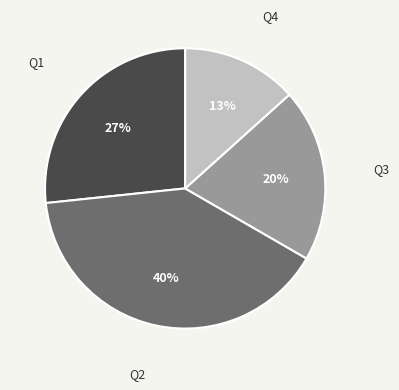

Is the sum of Q3 and Q2 greater than half?

Yes